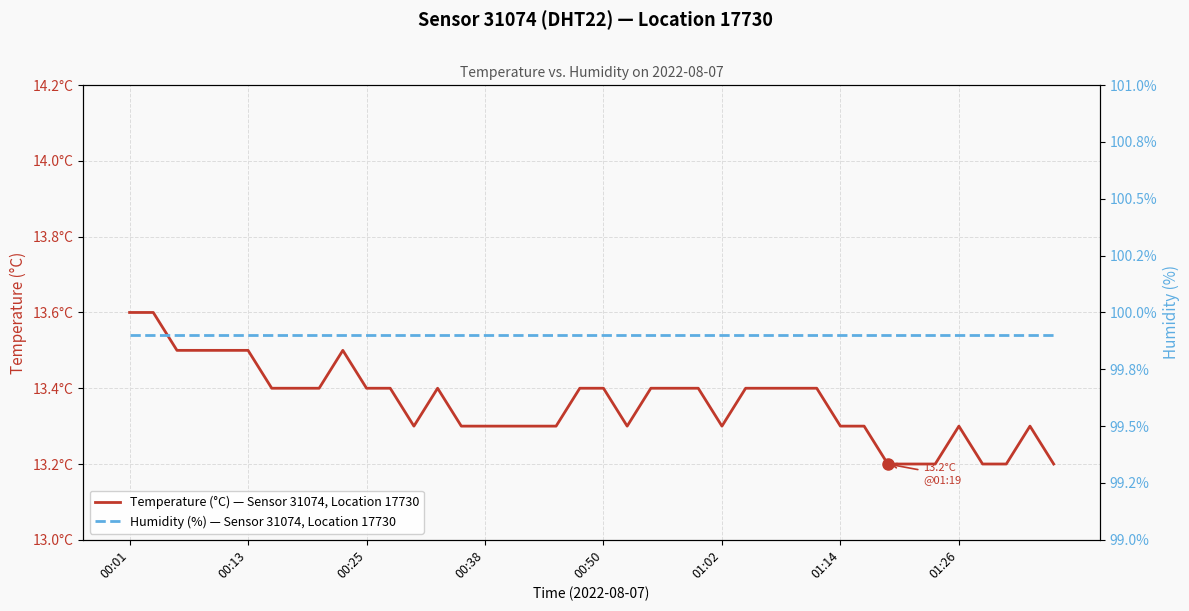

At which category does Temperature (°C) — Sensor 31074, Location 17730 reach its first local valley?

12